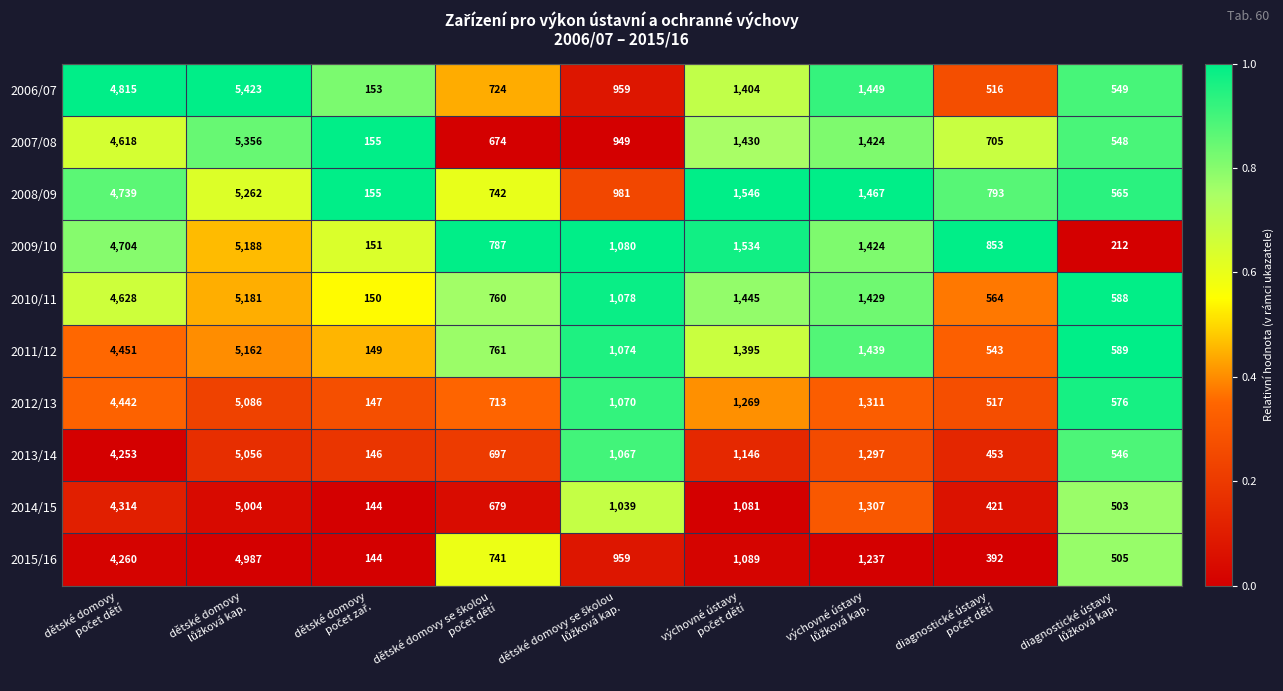

At how many categories does at least one series exceed 1488?

3